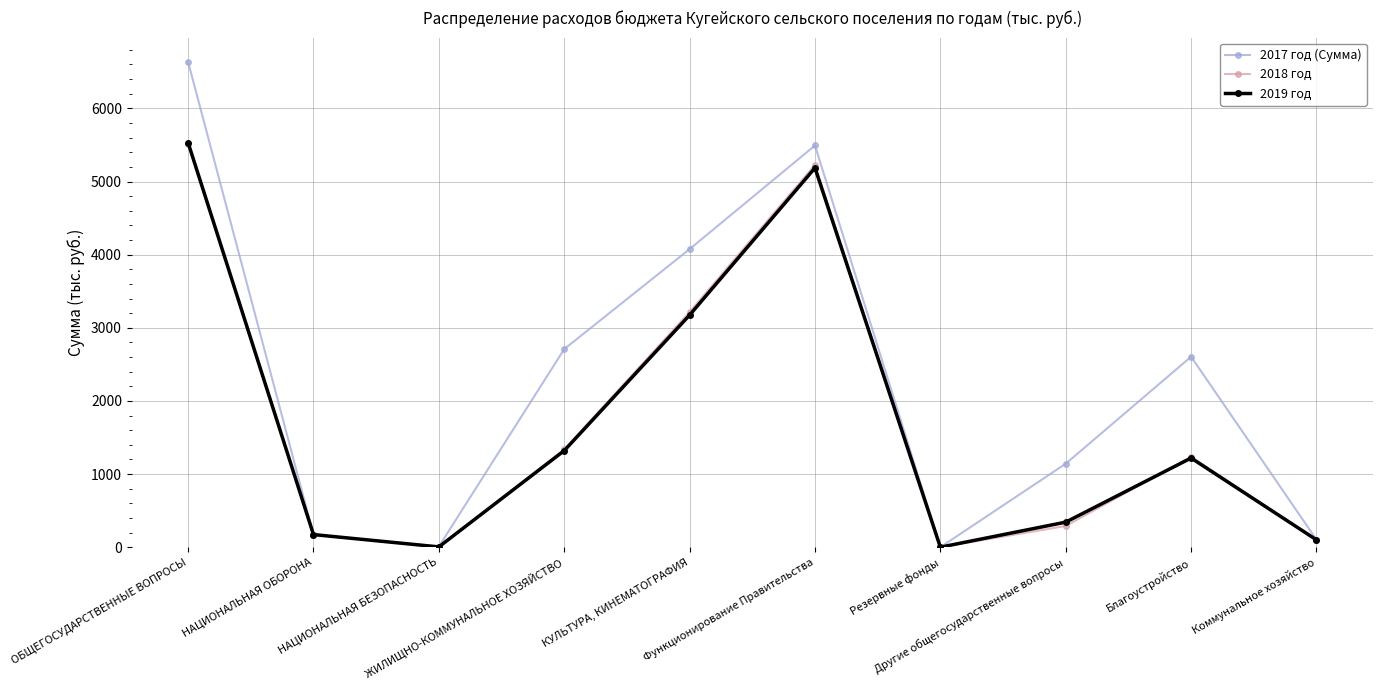

What is the minimum value for 2018 год?

1.0